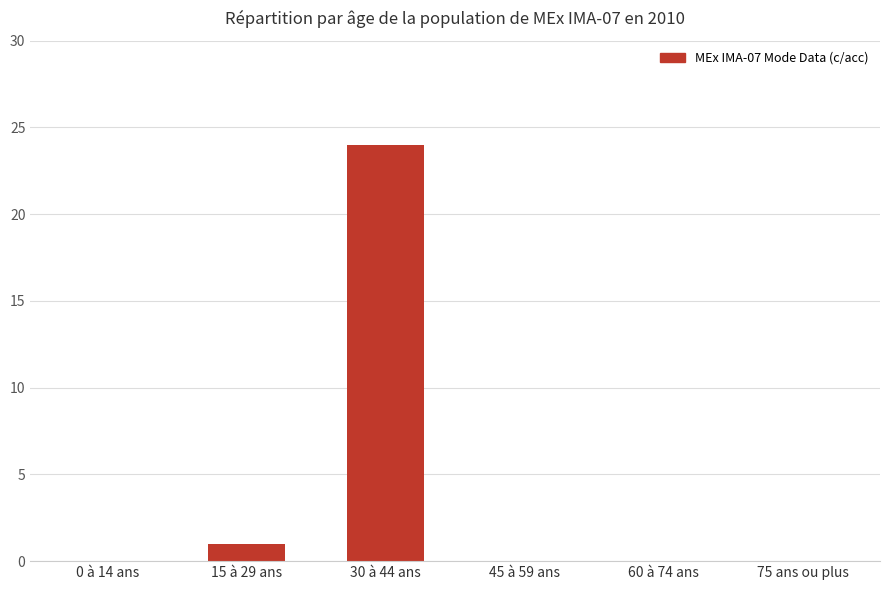

Where is the data nearest to the value 12?

15 à 29 ans